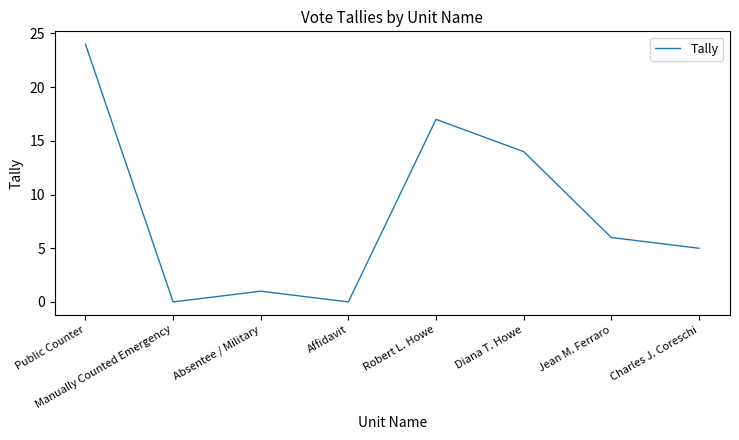

Does the chart have visible grid lines?

No